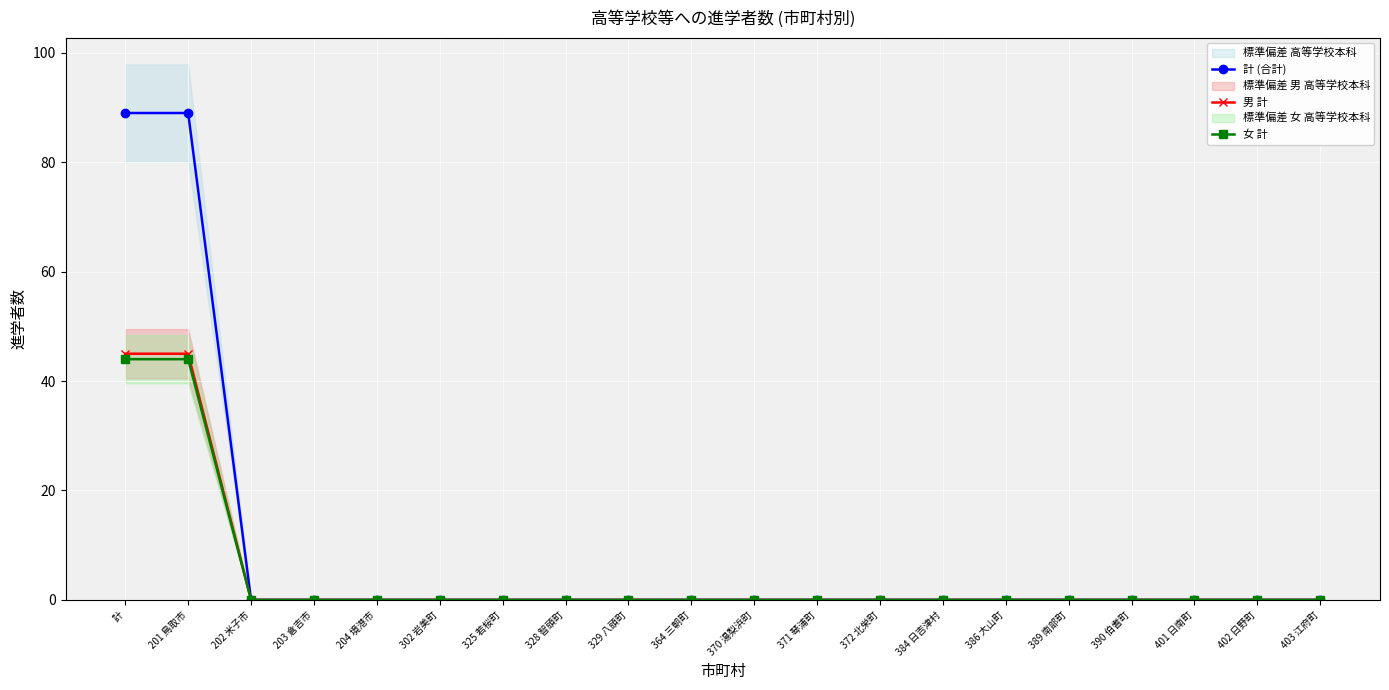

The value of 男 計 at 328 智頭町 is 0. True or false?

True